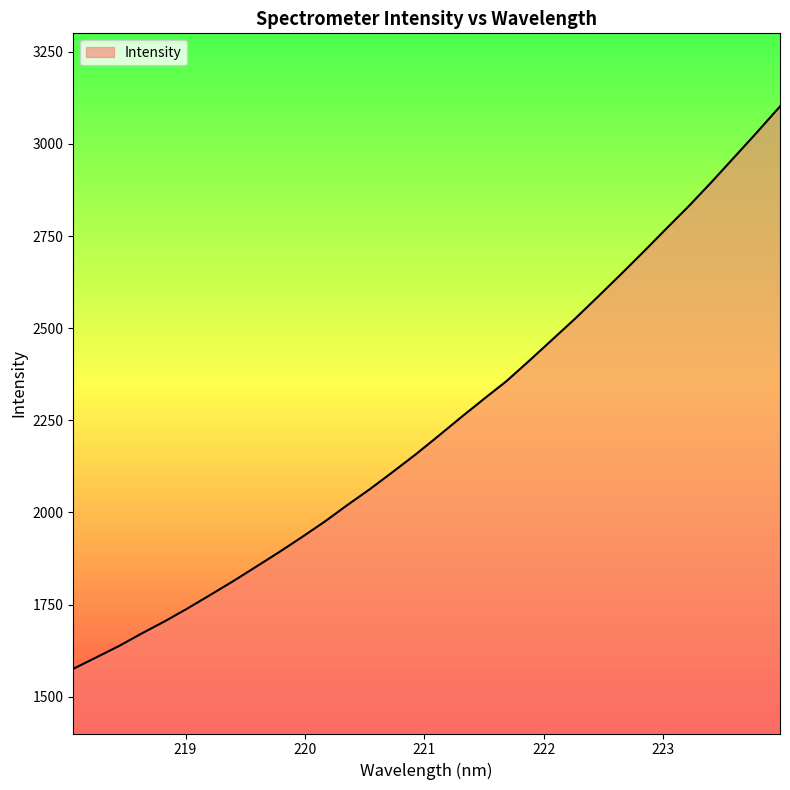

What is the minimum value shown in the chart?

1575.4